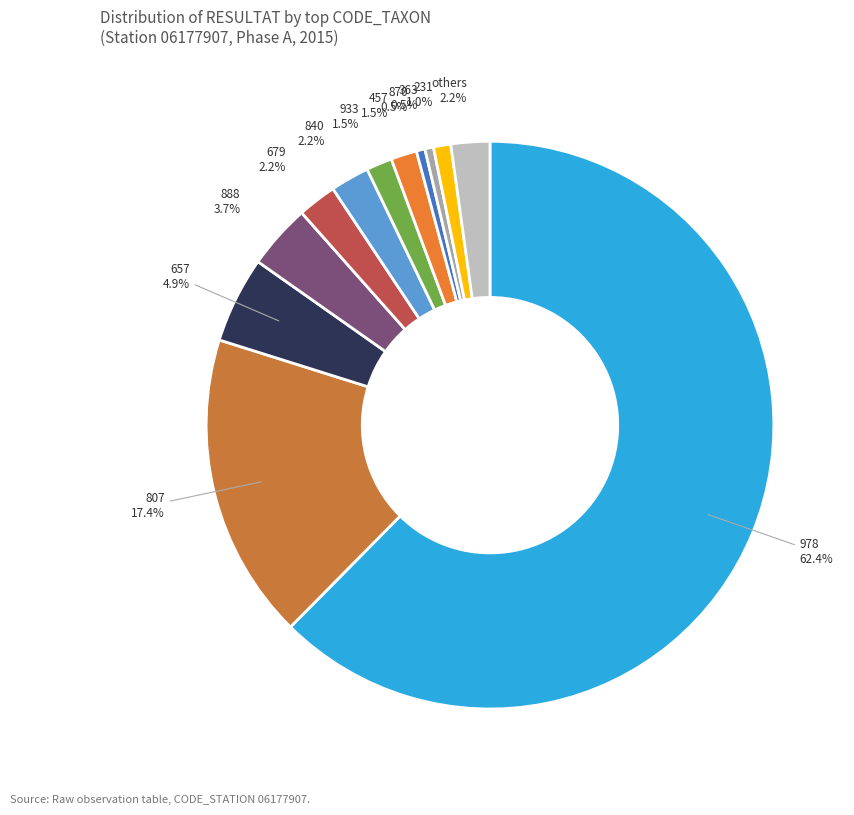

To the nearest percent, what is the difference between the largest and smallest slice percentages?

62%